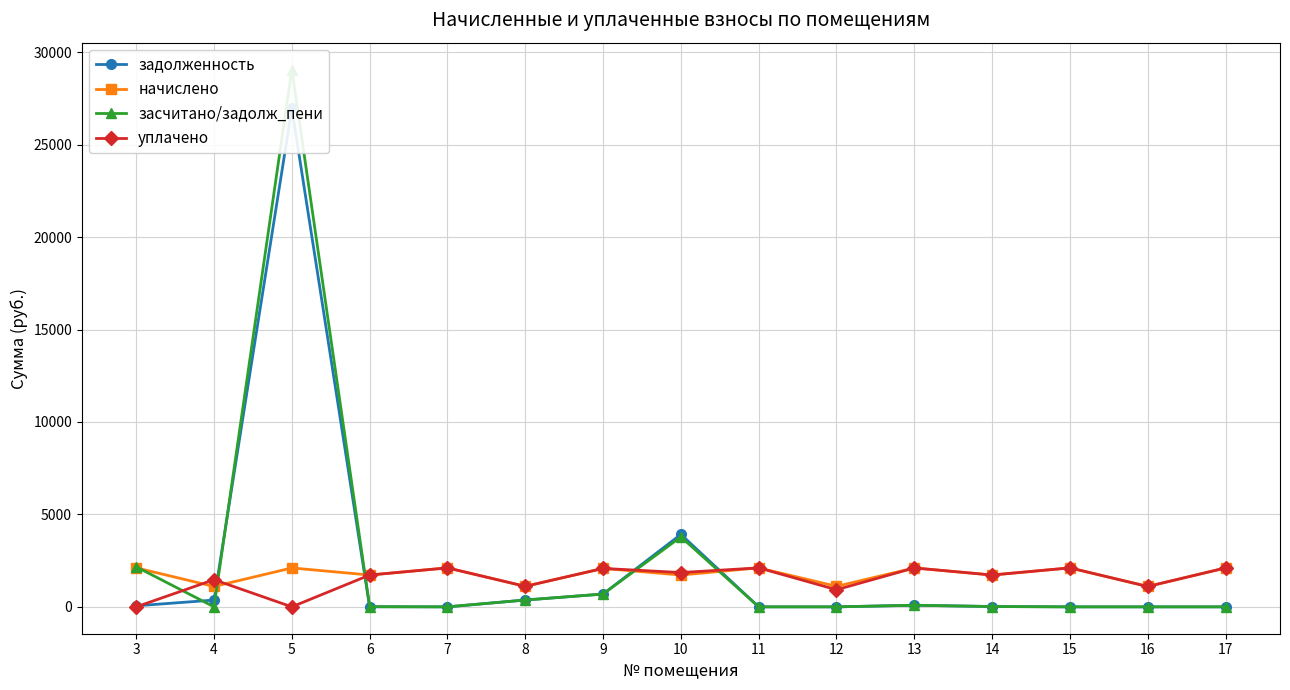

Between 5 and 14, which series saw the biggest shift?

засчитано/задолж_пени